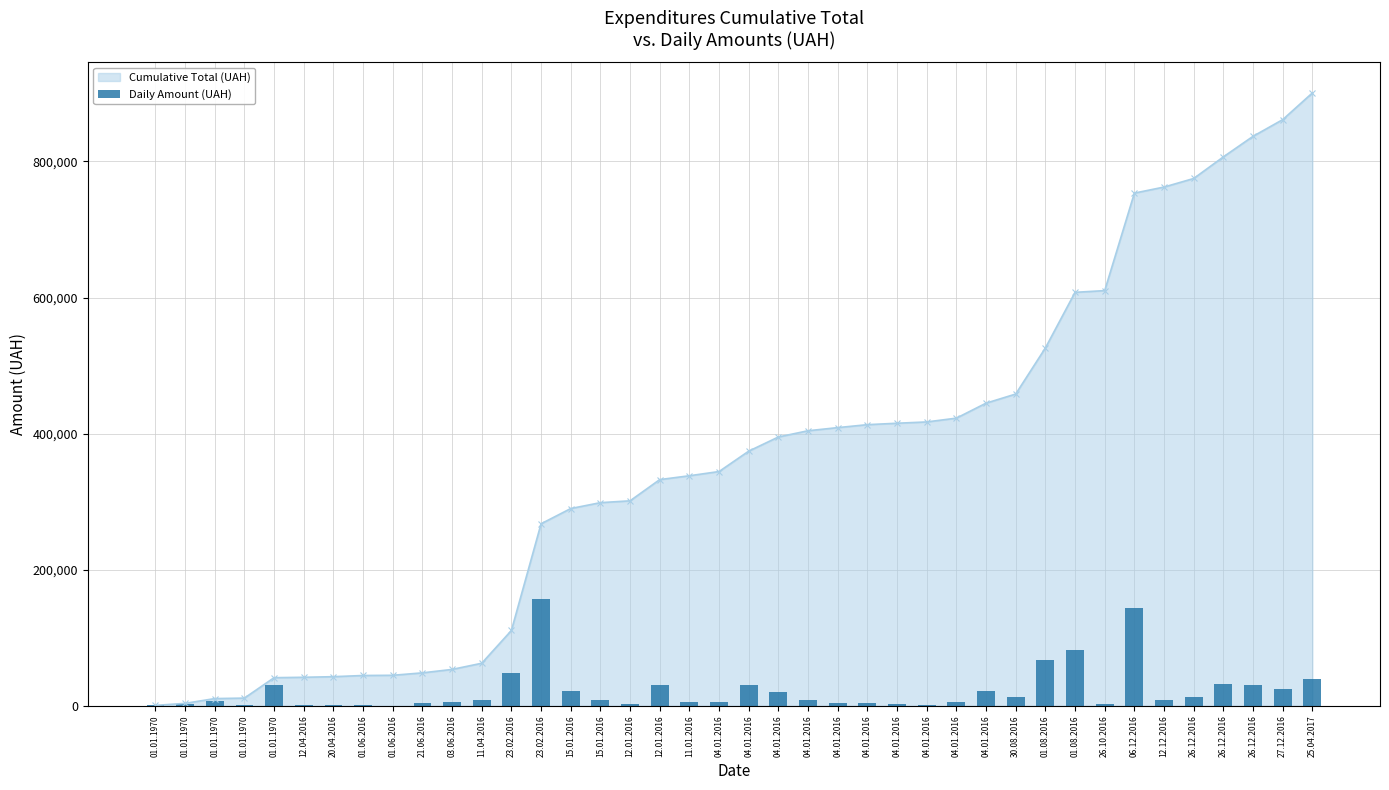

Which has a higher value, 12.12.2016 or 20.04.2016?

12.12.2016